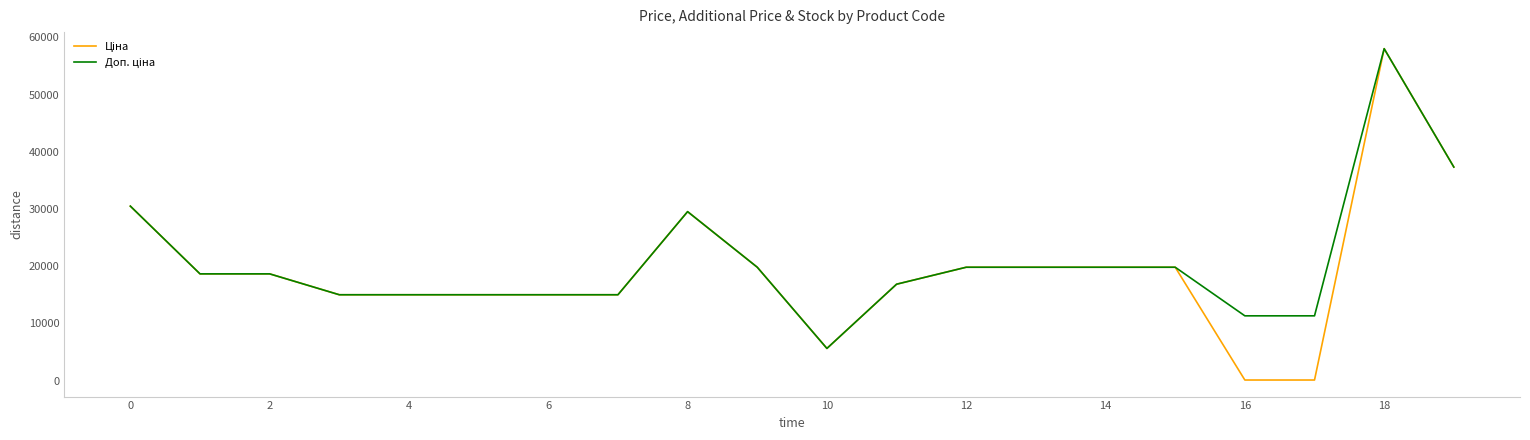

What is the minimum value for Доп. ціна?

5636.0